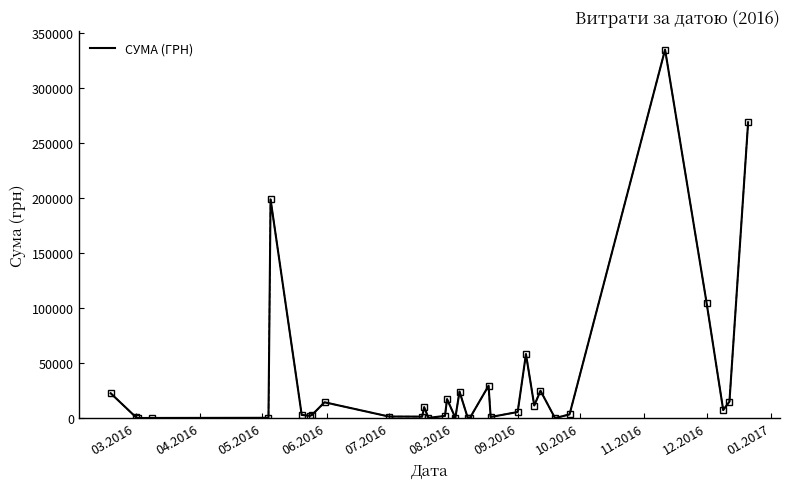

What is the maximum value shown in the chart?

335200.2